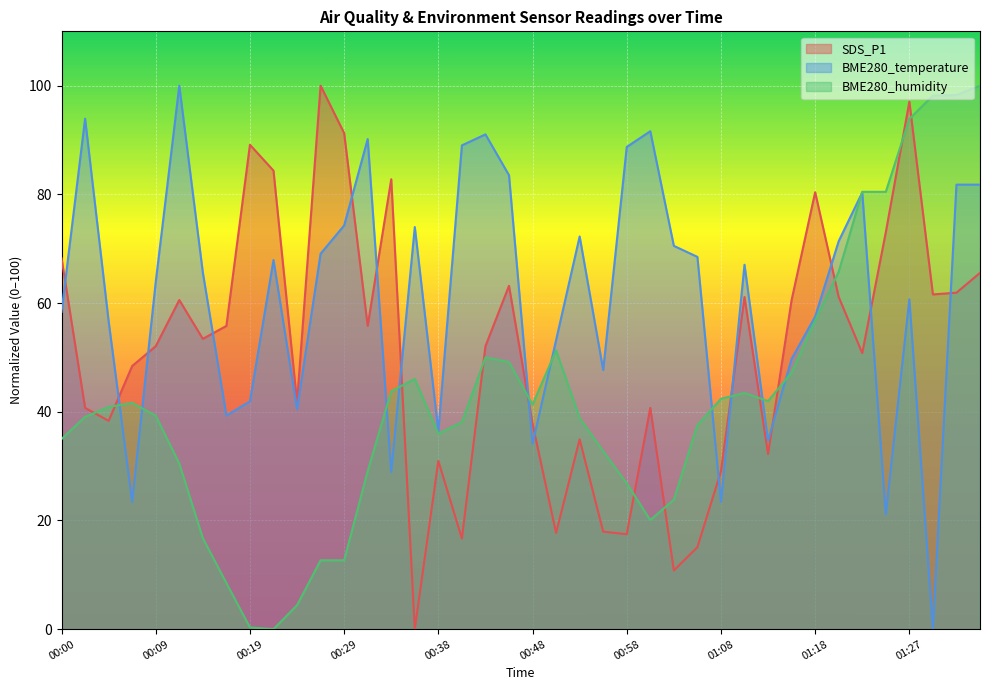

Reading left to right, transcribe all the data shown in this chart.

SDS_P1: 00:00=68.3	00:02=40.7	00:04=38.3	00:07=48.4	00:09=52.1	00:12=60.6	00:14=53.4	00:17=55.8	00:19=89.1	00:21=84.4	00:24=41.7	00:26=100.0	00:29=91.3	00:31=55.8	00:34=82.8	00:36=0.0	00:38=31.0	00:41=16.7	00:43=52.1	00:46=63.2	00:48=37.8	00:51=17.7	00:53=34.9	00:55=17.9	00:58=17.5	01:00=40.7	01:03=10.8	01:05=15.1	01:08=29.0	01:10=61.1	01:13=32.2	01:15=60.6	01:18=80.4	01:20=61.1	01:22=50.8	01:25=73.0	01:27=97.1	01:30=61.6	01:32=61.9	01:35=65.6
BME280_temperature: 00:00=58.4	00:02=93.9	00:04=56.6	00:07=23.4	00:09=63.9	00:12=100.0	00:14=65.6	00:17=39.3	00:19=41.9	00:21=67.9	00:24=40.5	00:26=69.1	00:29=74.3	00:31=90.2	00:34=28.9	00:36=74.0	00:38=36.4	00:41=89.0	00:43=91.0	00:46=83.5	00:48=34.1	00:51=53.2	00:53=72.3	00:55=47.7	00:58=88.7	01:00=91.6	01:03=70.5	01:05=68.5	01:08=23.4	01:10=67.1	01:13=34.7	01:15=49.7	01:18=57.5	01:20=71.4	01:22=80.3	01:25=21.1	01:27=60.7	01:30=0.0	01:32=81.8	01:35=81.8
BME280_humidity: 00:00=35.0	00:02=39.1	00:04=40.9	00:07=41.6	00:09=39.3	00:12=30.5	00:14=16.7	00:17=8.5	00:19=0.3	00:21=0.0	00:24=4.4	00:26=12.7	00:29=12.7	00:31=29.1	00:34=43.8	00:36=46.0	00:38=35.9	00:41=38.1	00:43=50.0	00:46=49.1	00:48=41.3	00:51=51.3	00:53=38.8	00:55=32.7	00:58=26.8	01:00=20.1	01:03=23.8	01:05=37.6	01:08=42.4	01:10=43.5	01:13=42.0	01:15=47.2	01:18=56.8	01:20=65.8	01:22=80.5	01:25=80.5	01:27=93.9	01:30=98.2	01:32=98.3	01:35=100.0